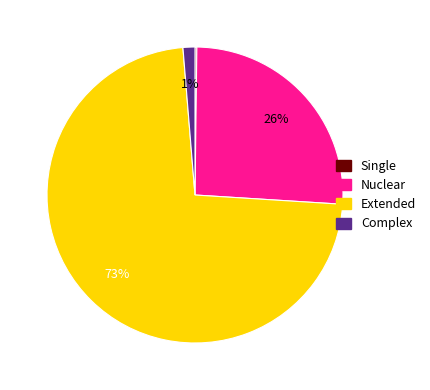

Is it true that Complex is 1% of the pie?

True